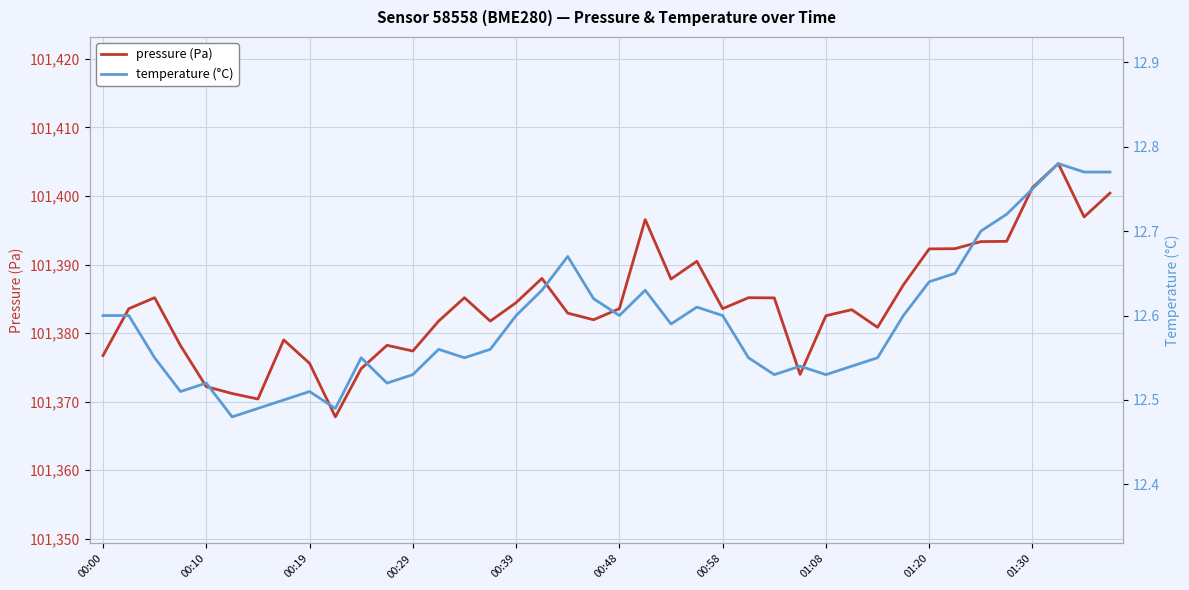

Reading left to right, transcribe all the data shown in this chart.

pressure (Pa): 101376.7	101383.6	101385.2	101378.2	101372.2	101371.2	101370.4	101379.0	101375.6	101367.8	101374.8	101378.2	101377.4	101381.8	101385.2	101381.8	101384.4	101388.0	101382.9	101381.9	101383.6	101396.6	101387.9	101390.5	101383.6	101385.2	101385.1	101374.0	101382.5	101383.4	101380.8	101387.0	101392.3	101392.3	101393.3	101393.4	101401.2	101404.7	101396.9	101400.4
temperature (°C): 12.6	12.6	12.6	12.5	12.5	12.5	12.5	12.5	12.5	12.5	12.6	12.5	12.5	12.6	12.6	12.6	12.6	12.6	12.7	12.6	12.6	12.6	12.6	12.6	12.6	12.6	12.5	12.5	12.5	12.5	12.6	12.6	12.6	12.7	12.7	12.7	12.8	12.8	12.8	12.8